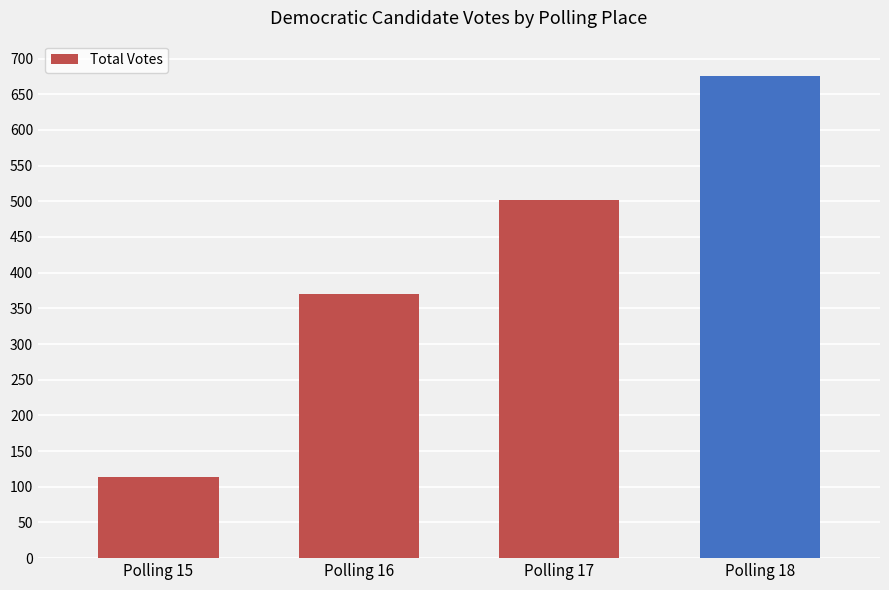

List the labels in order of value, smallest first.

Polling 15, Polling 16, Polling 17, Polling 18